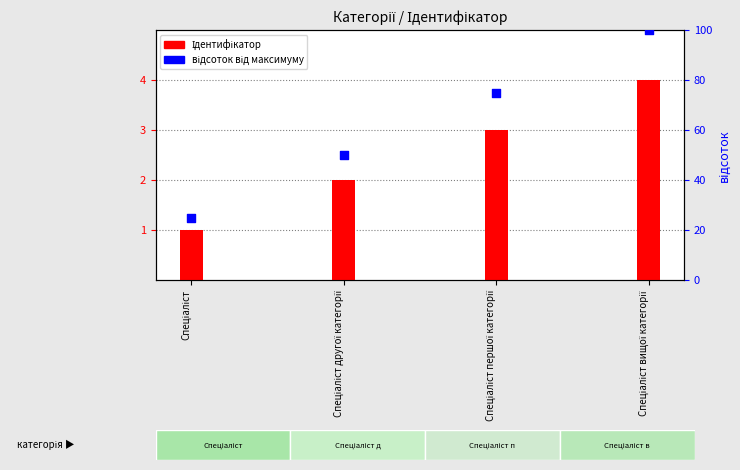

At how many categories does at least one series exceed 40?

3